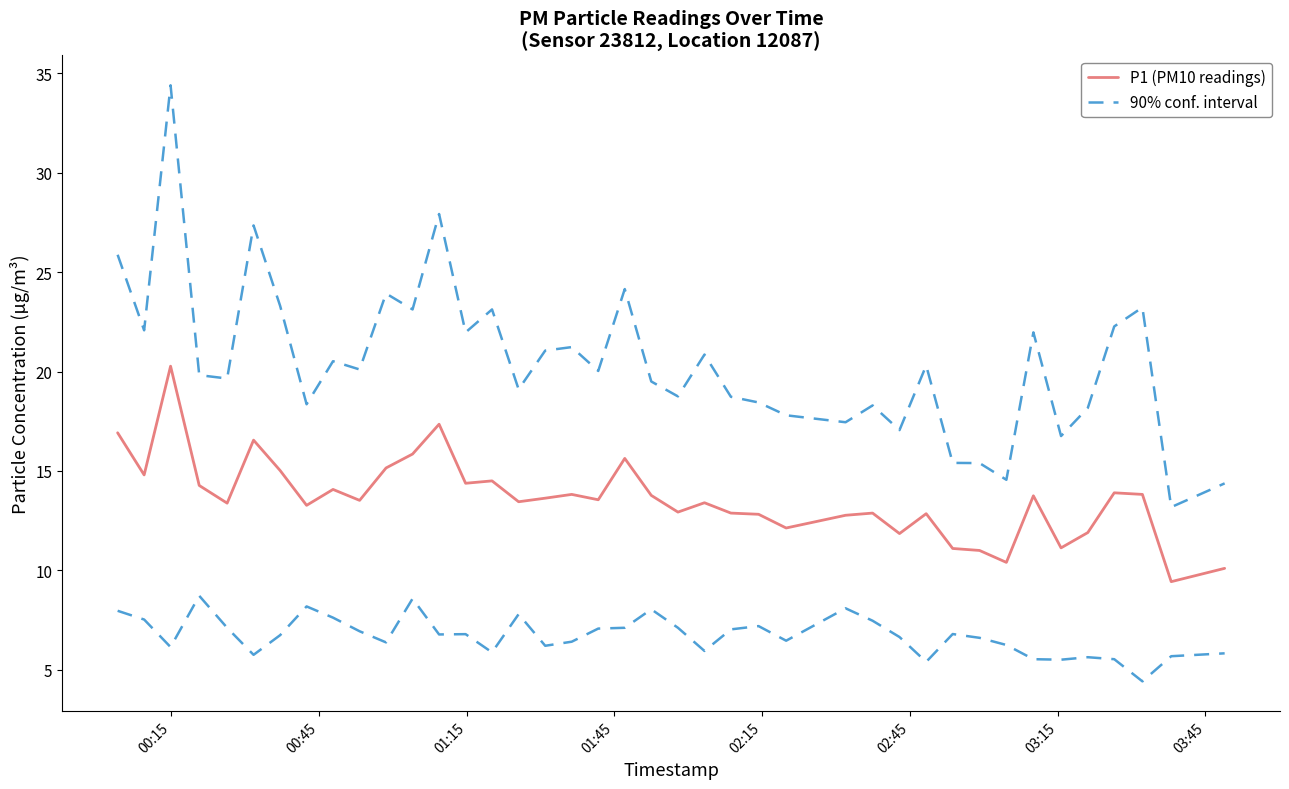

The 90% conf. interval series shows 6.6 at 03:15. True or false?

False